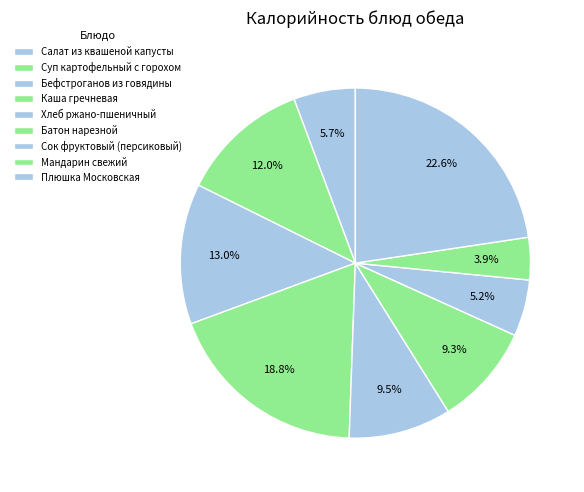

Combined, do Хлеб ржано-пшеничный and Суп картофельный с горохом account for over 50%?

No